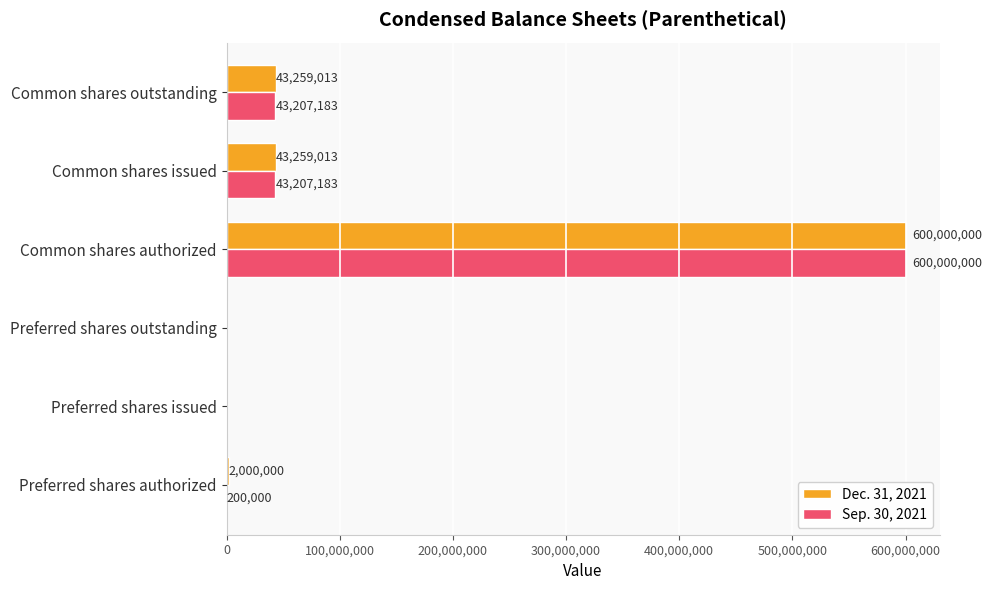

Count the number of categories in the chart.

6